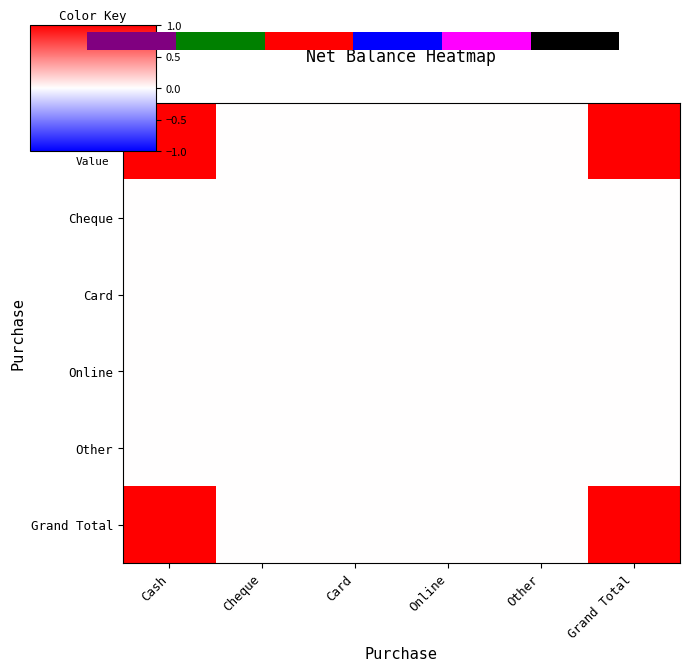

List the series in order of their peak value, lowest first.

Cheque, Card, Online, Other, Cash, Grand Total